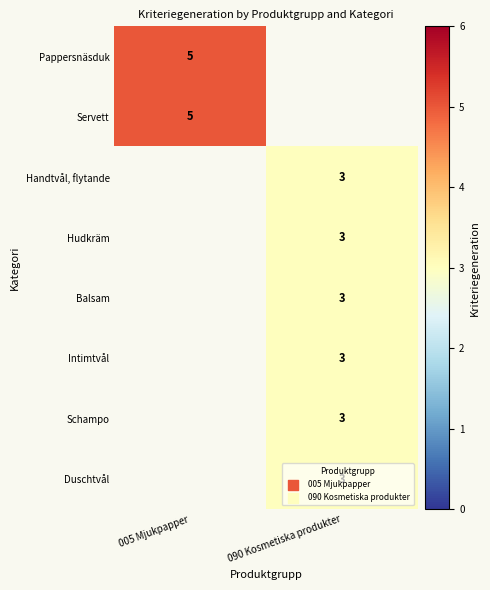

True or false: Balsam has a value of 2 at 090 Kosmetiska produkter.

False